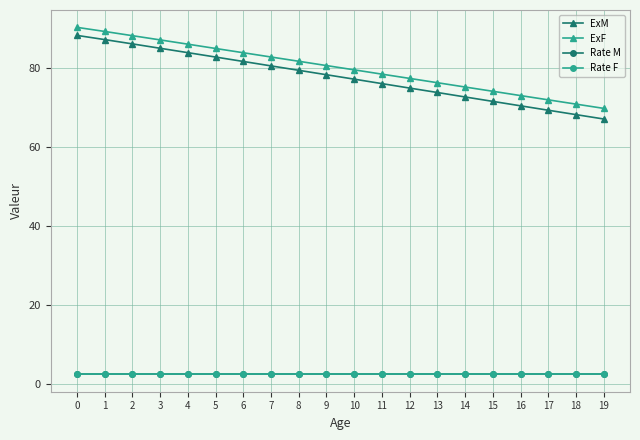

True or false: Rate F has a value of 2.5 at 1.

True